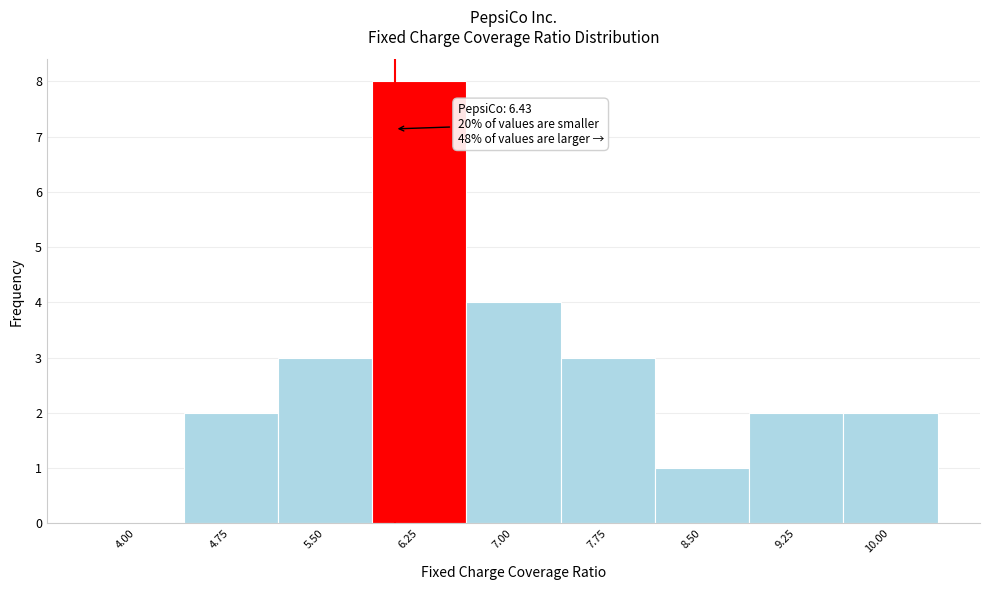

Reading left to right, extract all data points from this chart.

4.00=0	4.75=2	5.50=3	6.25=8	7.00=4	7.75=3	8.50=1	9.25=2	10.00=2